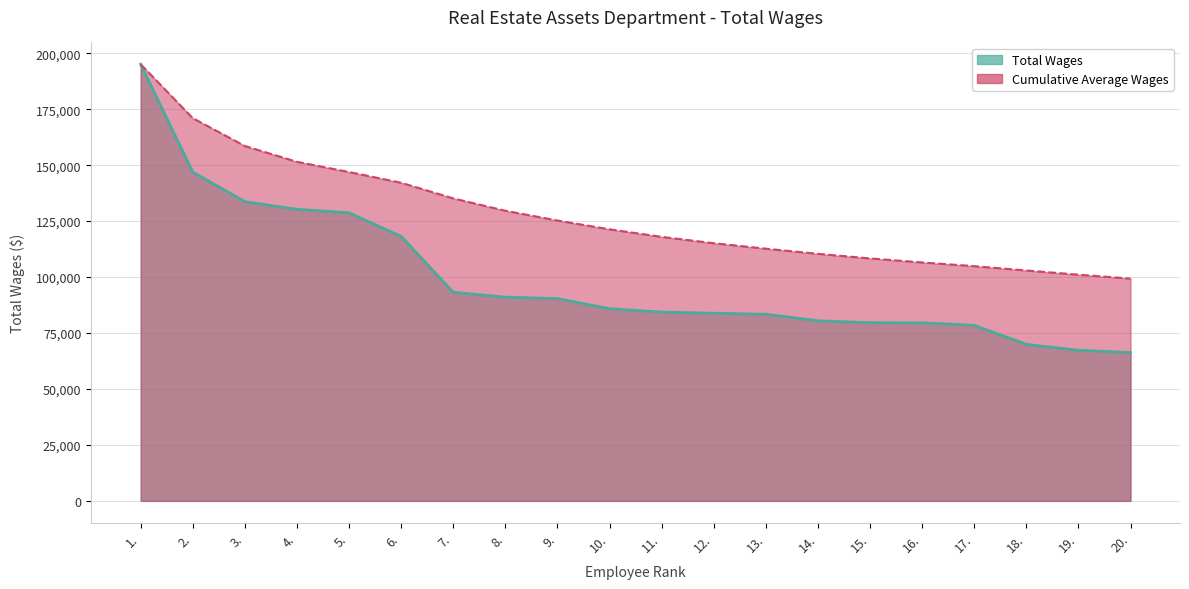

What is the average value?

99326